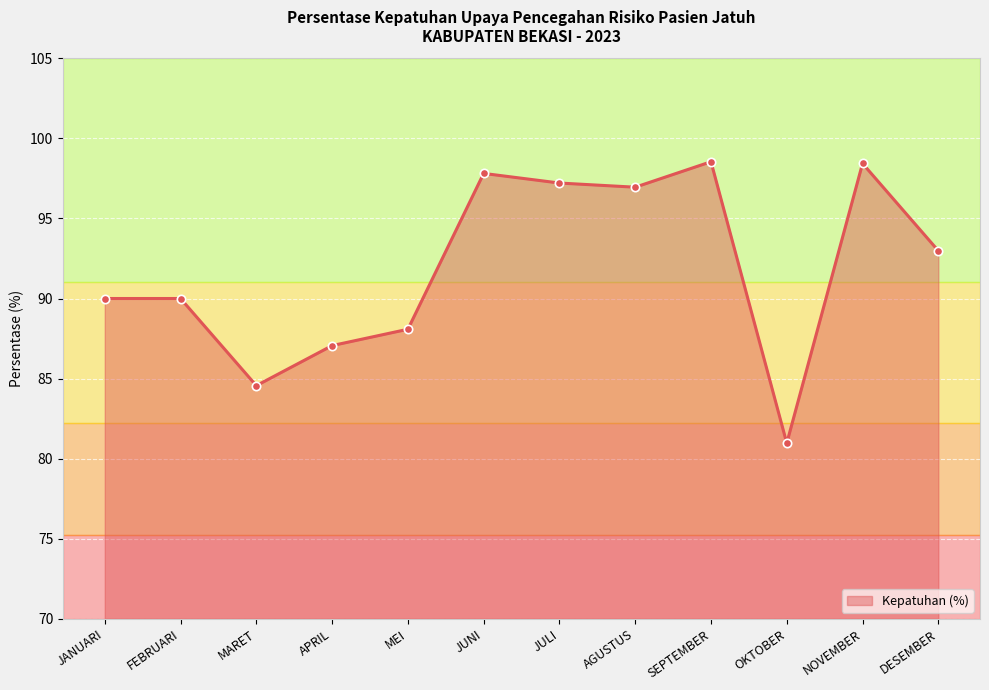

True or false: the data shows 84.6 at MARET.

True